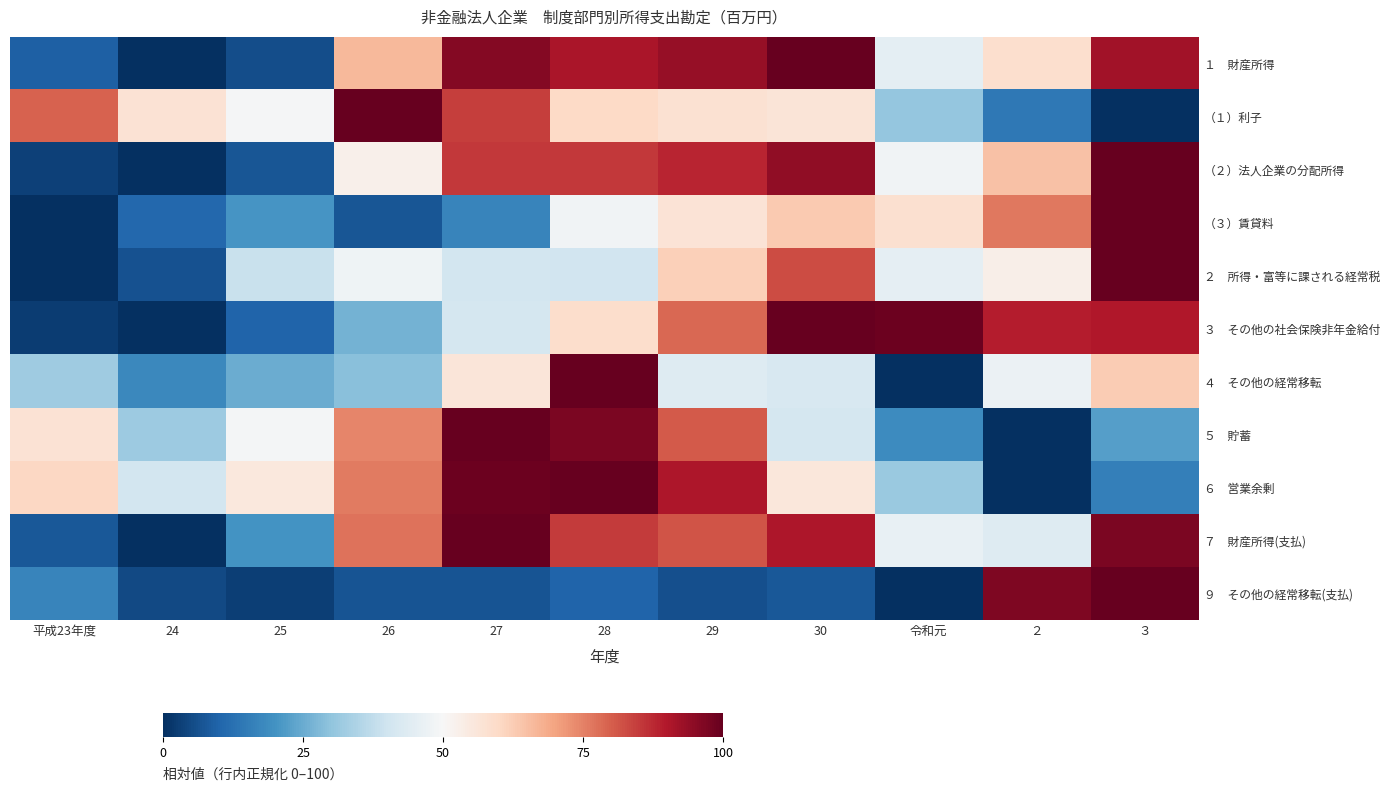

Which category has the highest value across all series?

30